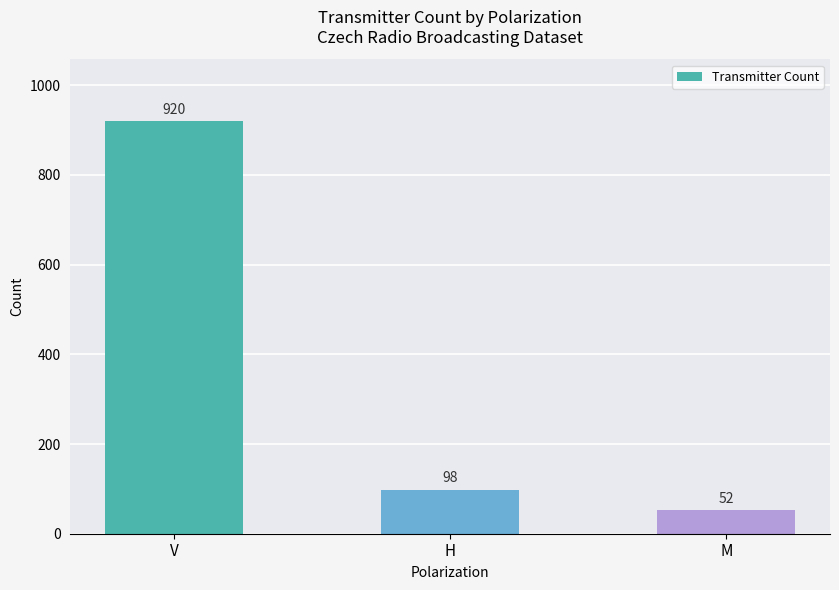

What is the value of the 2nd bar from the left?

98